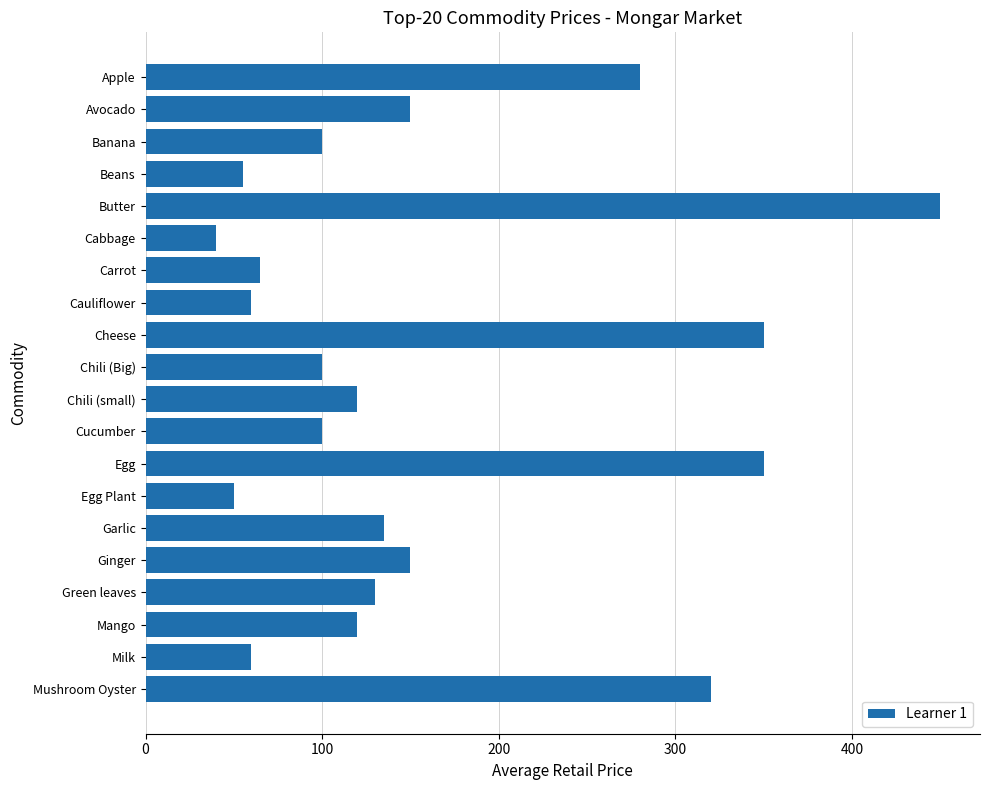

At which category does the chart reach its minimum across all series?

Cabbage